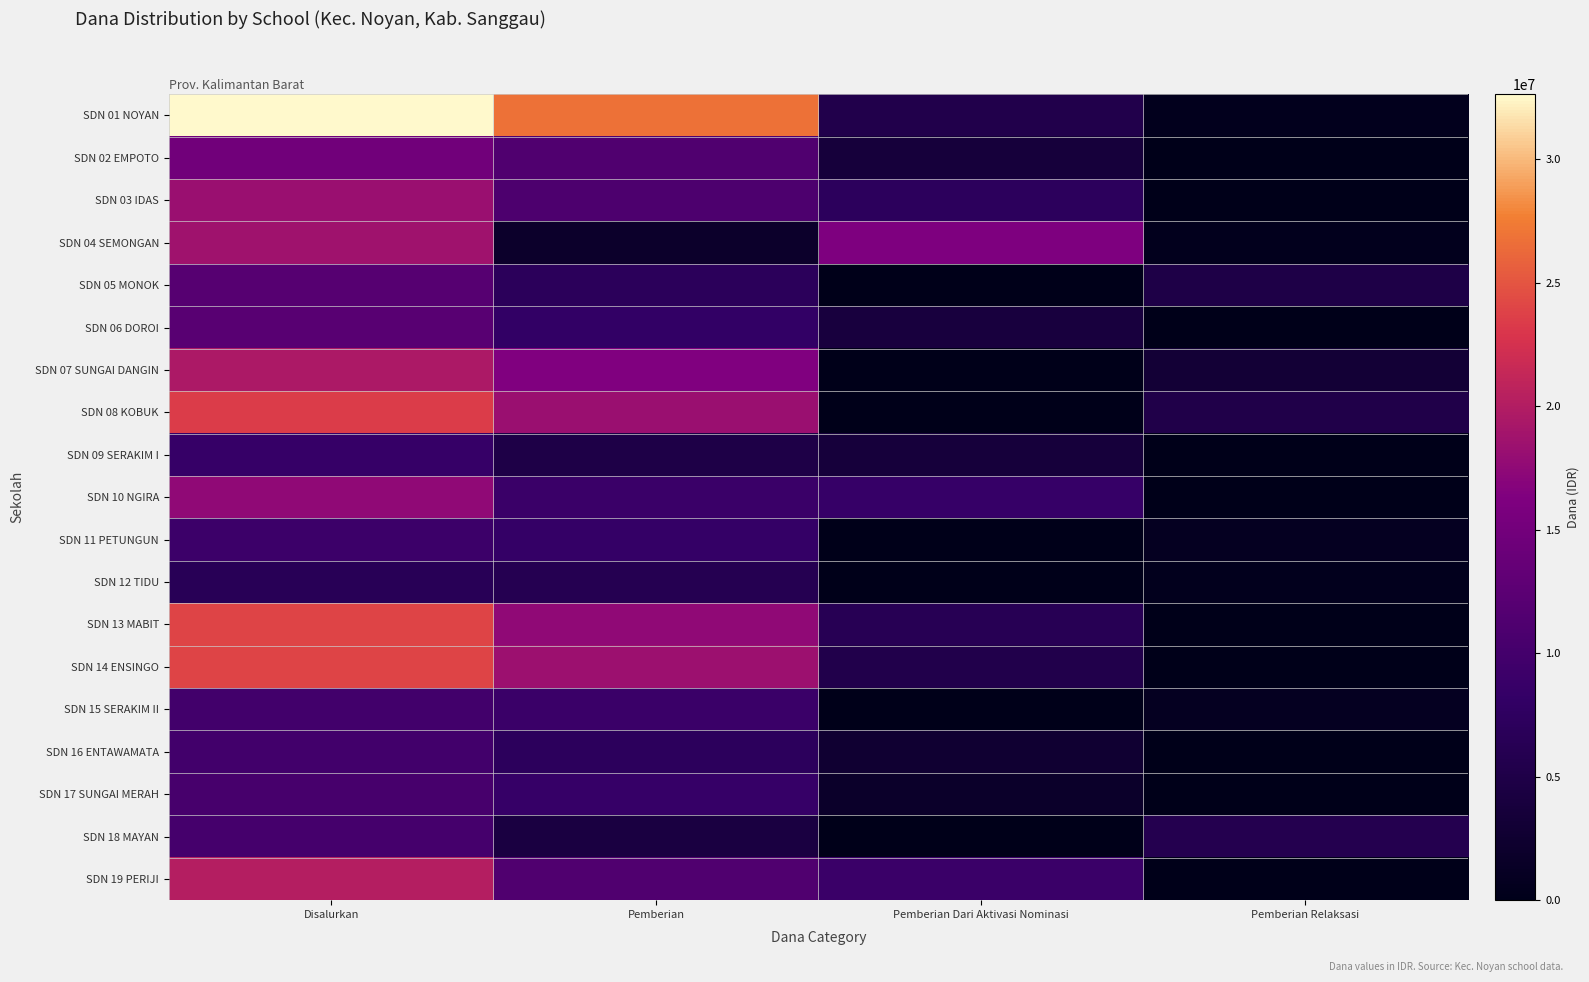

Count the number of data series in this chart.

19